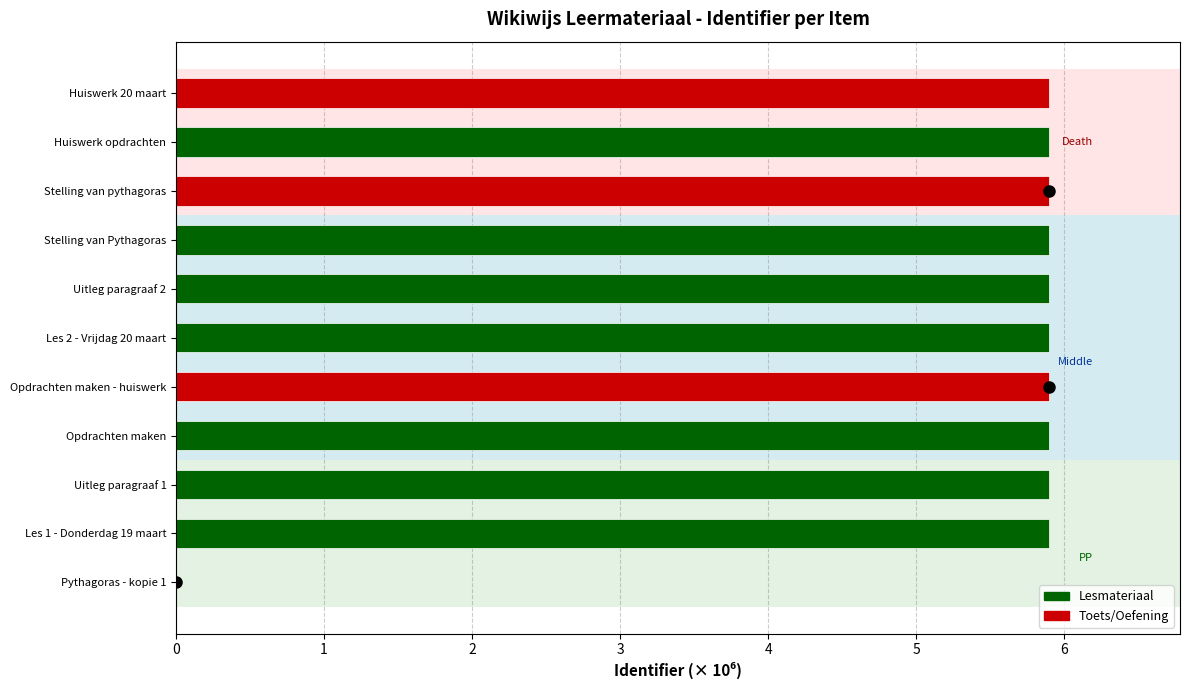

What is the ratio of the value at Les 2 - Vrijdag 20 maart to the value at Huiswerk opdrachten?

1.0